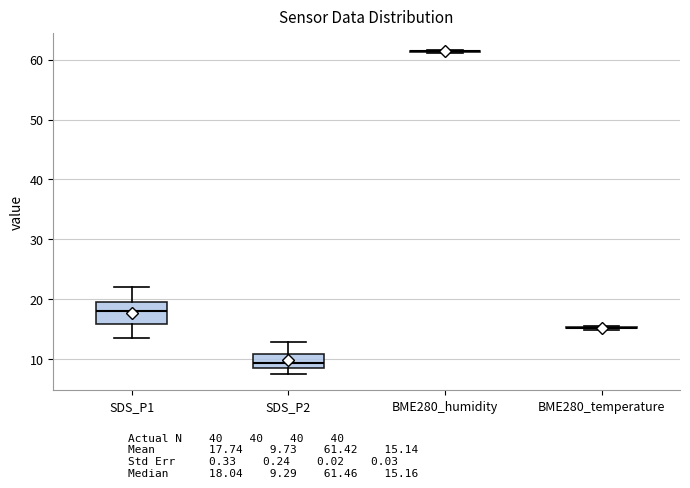

Reading left to right, read every box against the y-axis: the position of its median line, the range the box covers, and the ends of its whiskers. The values are not printed on the chart, so give them approximately, as read against the axis.

SDS_P1: median 18, box 16 to 19, whiskers 14 to 22
SDS_P2: median 9, box 8 to 11, whiskers 7 to 13
BME280_humidity: box collapsed to a line at 61, whiskers 61 to 62
BME280_temperature: box collapsed to a line at 15, whiskers 15 to 15